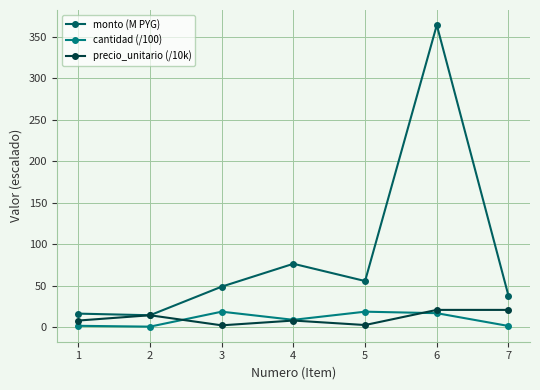

What is the difference between the second highest and minimum values in the cantidad (/100) series?

18.0